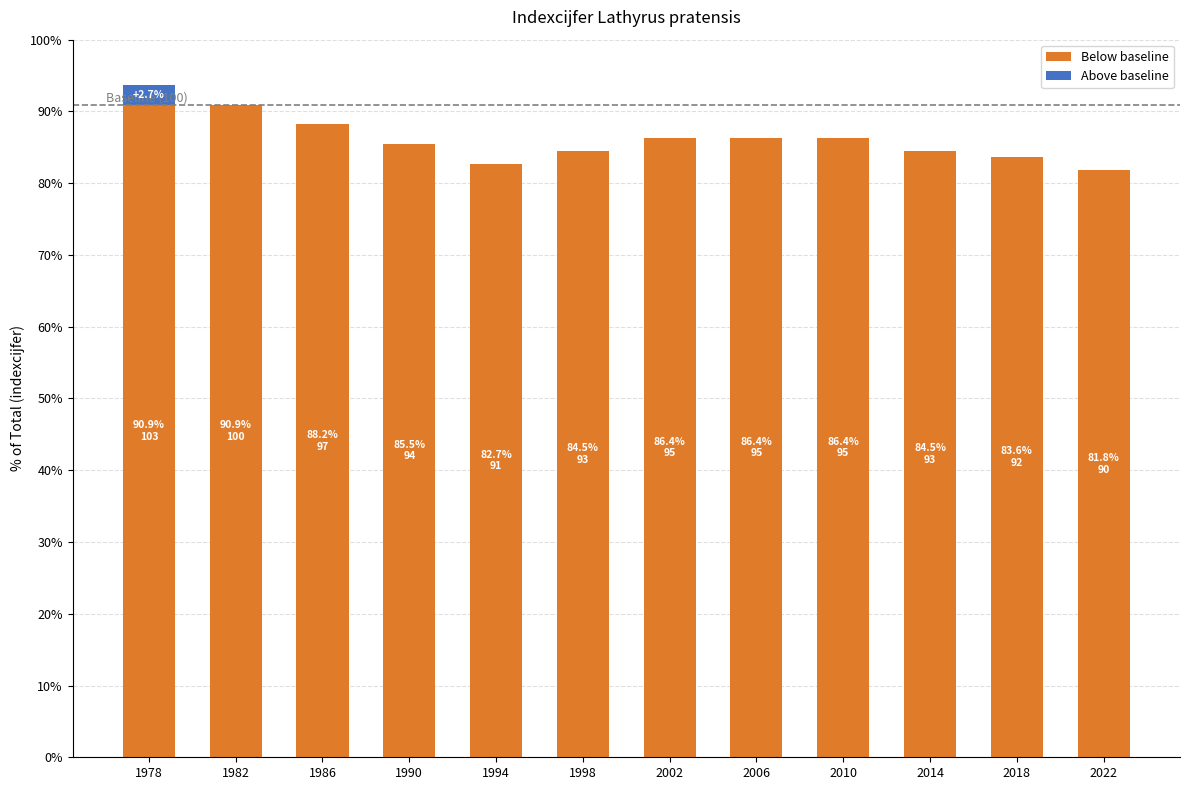

Between 1986 and 1994, which series saw the biggest shift?

Below baseline